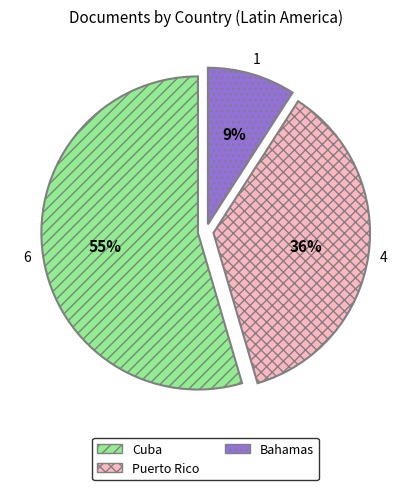

Do Puerto Rico and Bahamas together represent more than half of the pie?

No